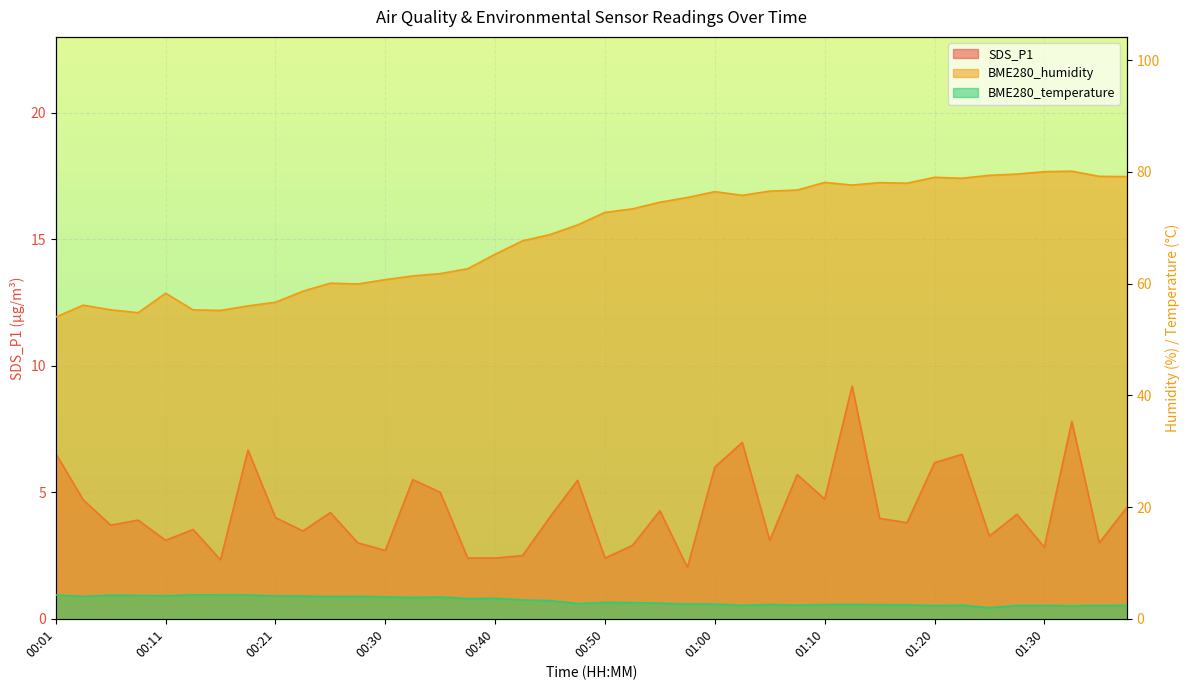

Between which two adjacent categories do BME280_temperature and SDS_P1 first intersect?

00:03 and 00:06